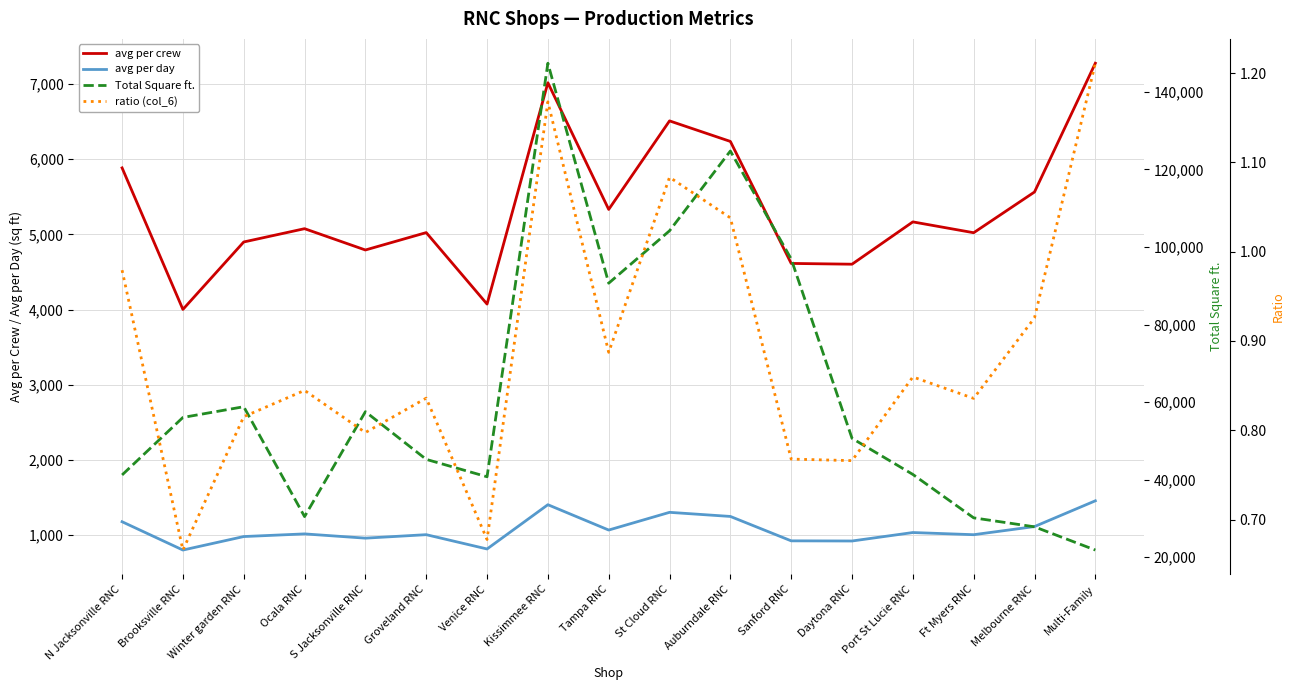

True or false: avg per crew and avg per day intersect in this chart.

False